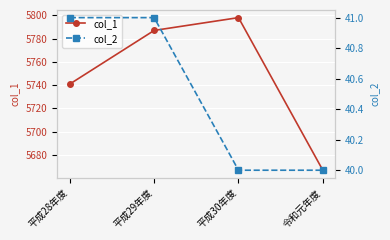

How many data points does each series have?

4